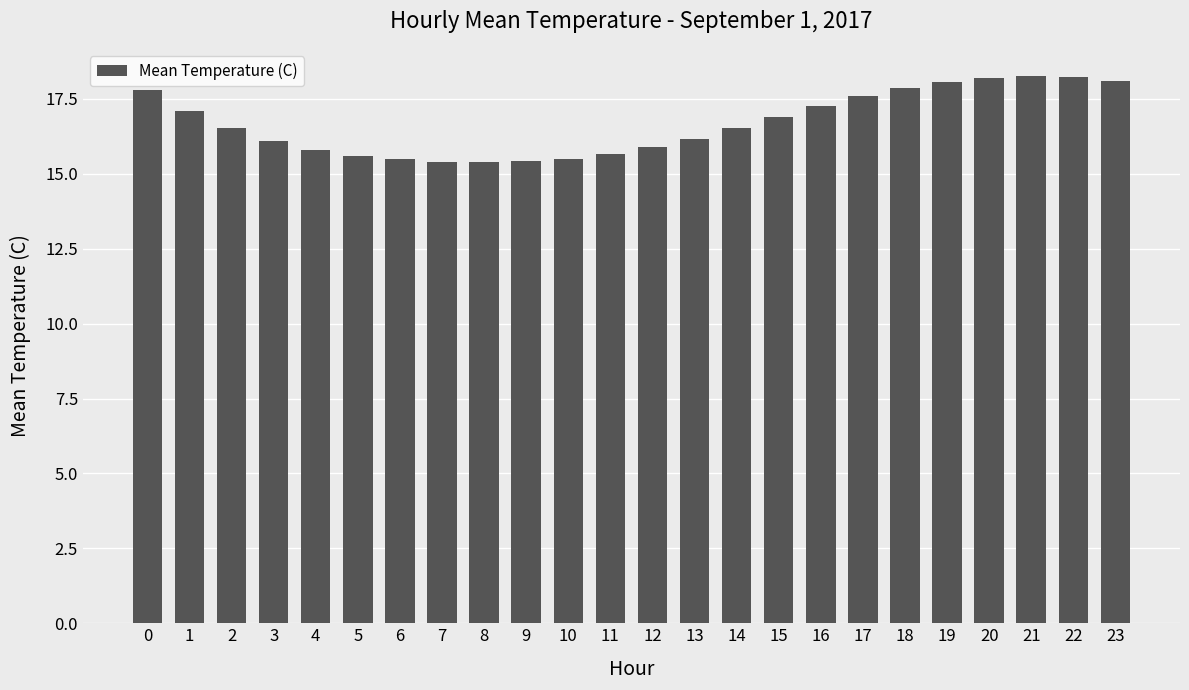

What is the value of the 18th bar from the left?

17.6